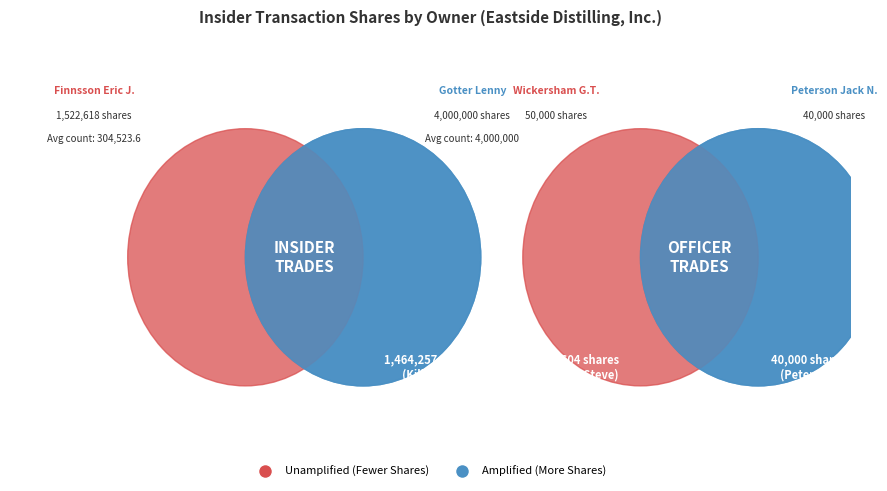

Is 1821391 the majority of the pie?

No